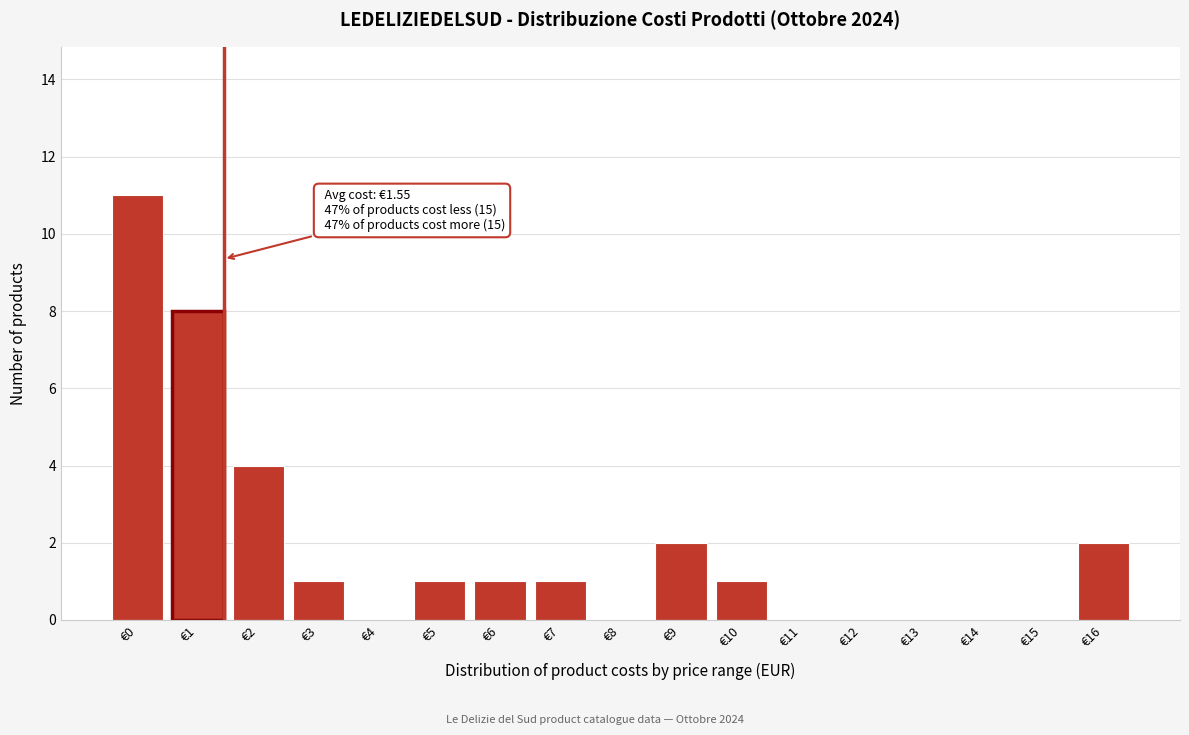

Reading left to right, list all the values displayed in this chart.

€0=11	€1=8	€2=4	€3=1	€4=0	€5=1	€6=1	€7=1	€8=0	€9=2	€10=1	€11=0	€12=0	€13=0	€14=0	€15=0	€16=2